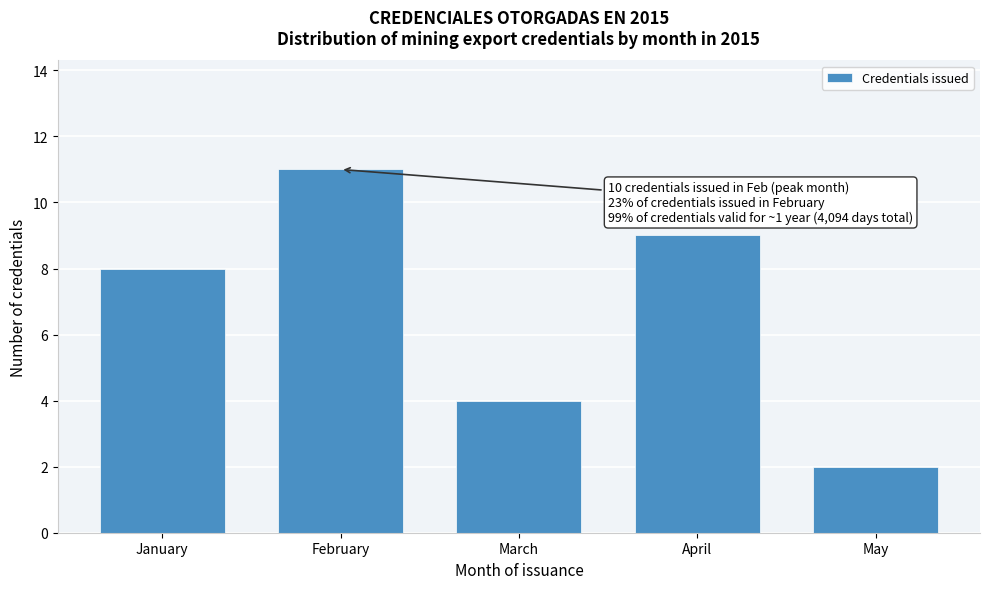

Reading right to left, list all the values displayed in this chart.

2	9	4	11	8